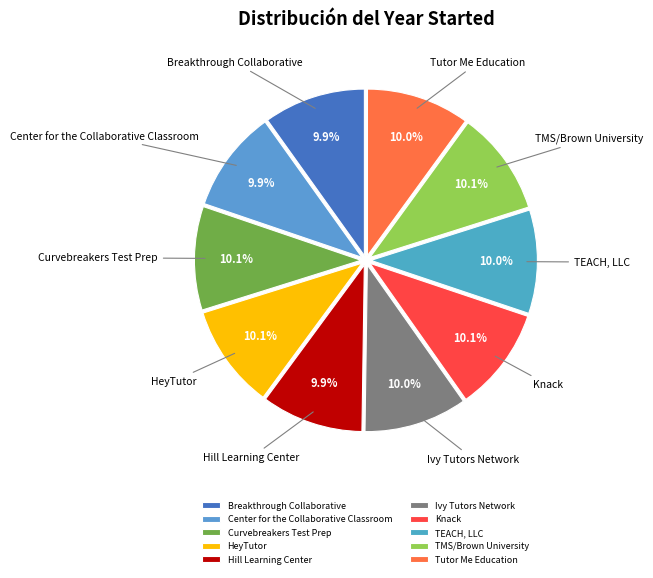

Is there a majority slice in this chart?

No